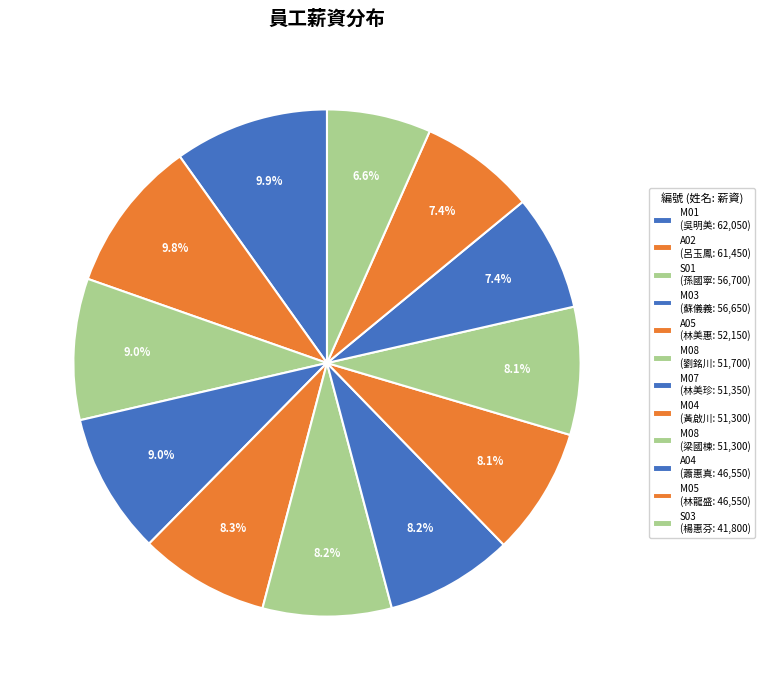

How many slices are in this pie chart?

12